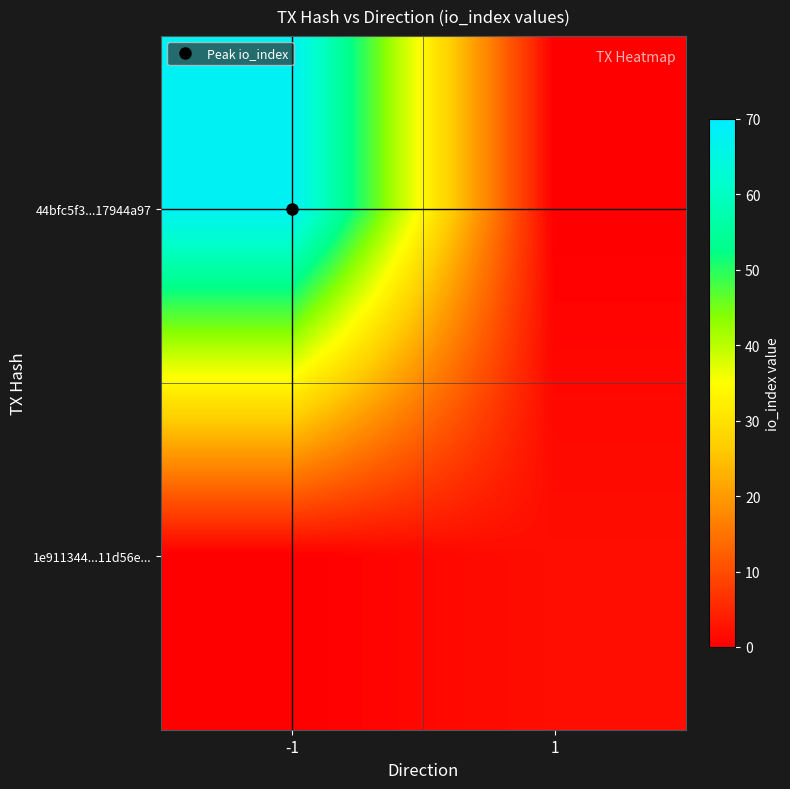

Rank the series by their average value, from highest to lowest.

44bfc5f3...17944a97, 1e911344...11d56e...